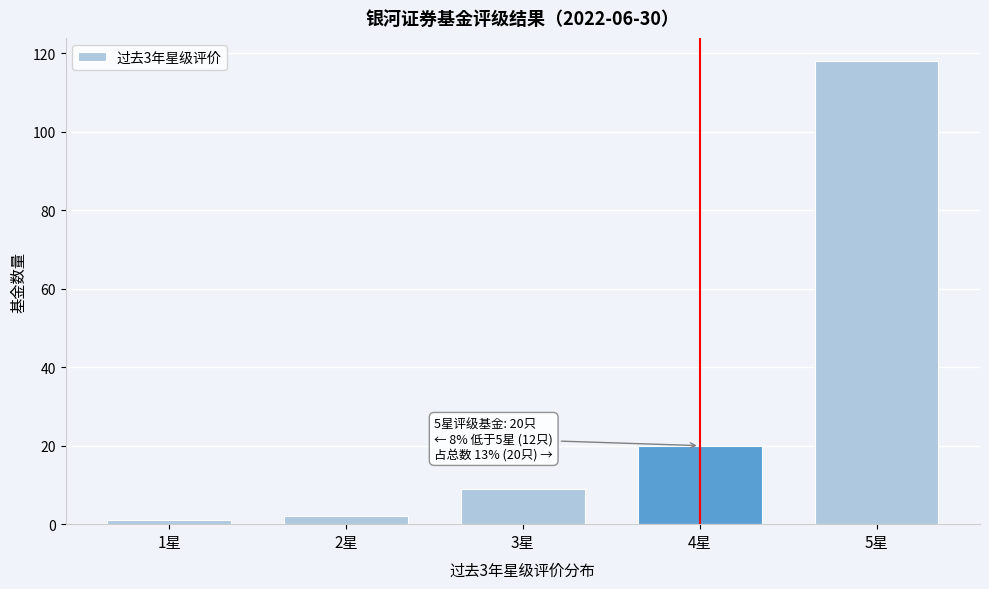

Reading left to right, list all the values displayed in this chart.

1星=1	2星=2	3星=9	4星=20	5星=118